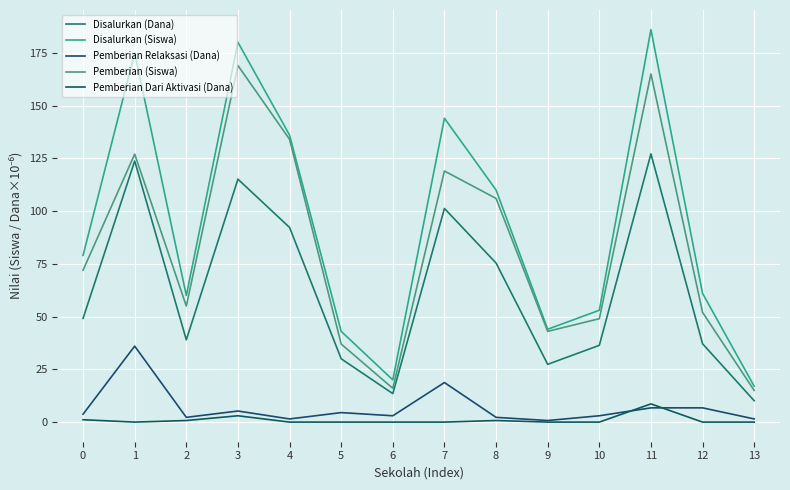

How many lines are shown in the chart?

5